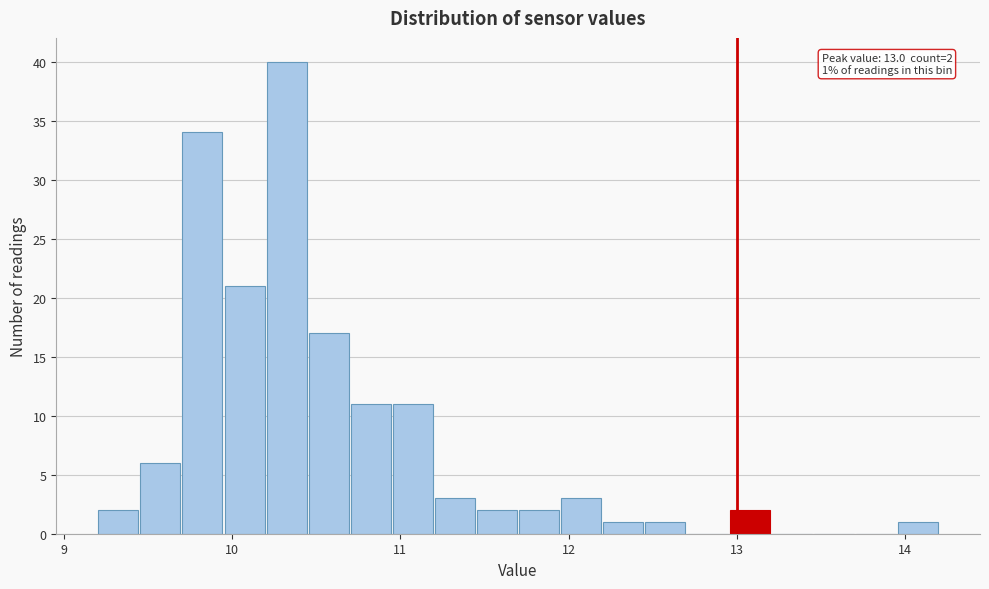

Around what value on the x-axis is the tallest bar? Give the approximate position of its centre, as read against the axis.

10.3